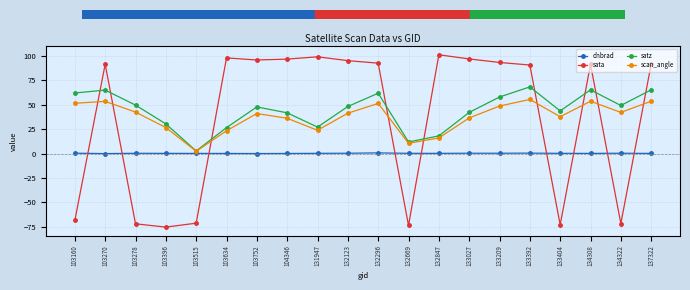

True or false: dnbrad has more than 0 interior local peaks.

True